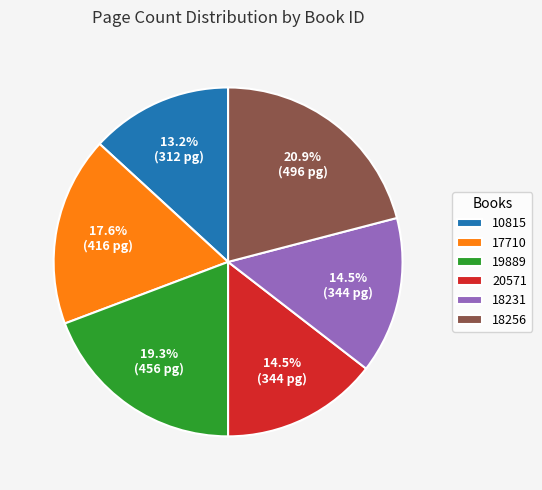

What percentage is the 19889 slice, to the nearest percent?

19%